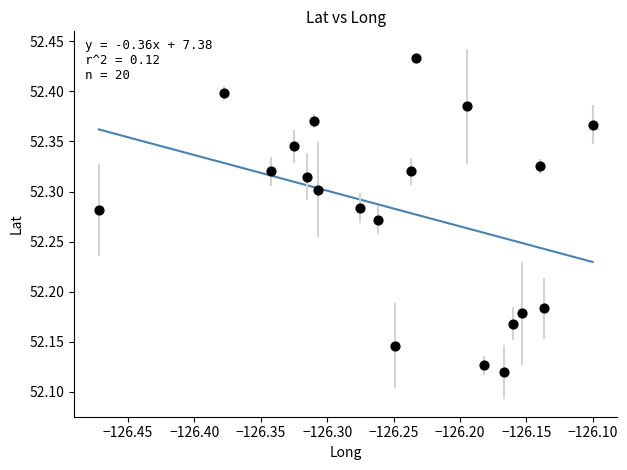

What is the range of Y values (max minus min)?

0.3